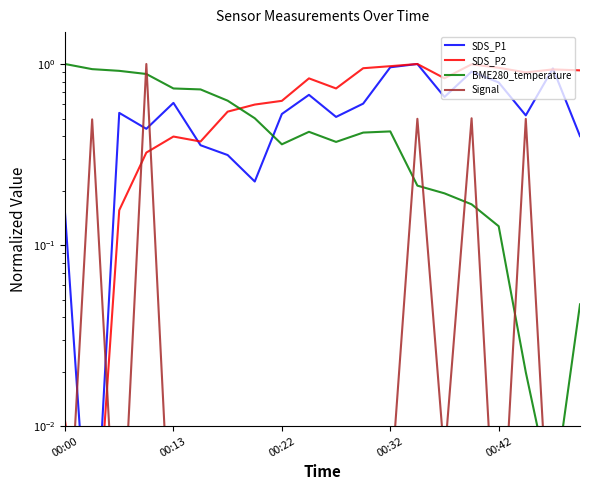

After their last crossing, which series has the higher values: BME280_temperature or SDS_P2?

SDS_P2